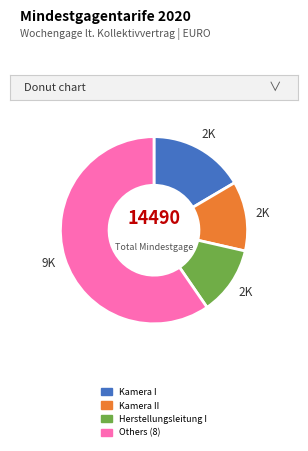

Does any single category account for the majority?

Yes